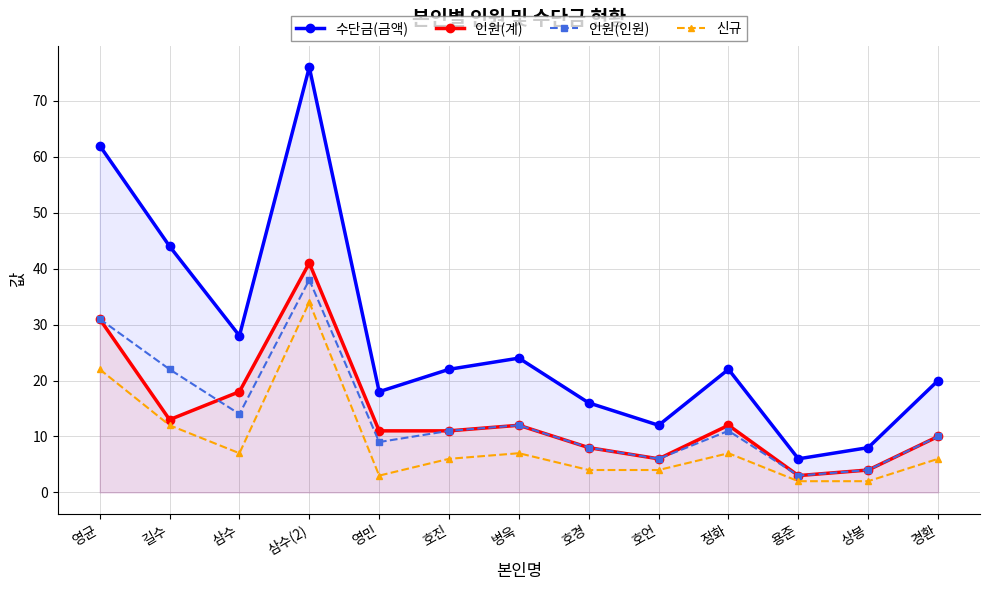

Does the chart have visible grid lines?

Yes